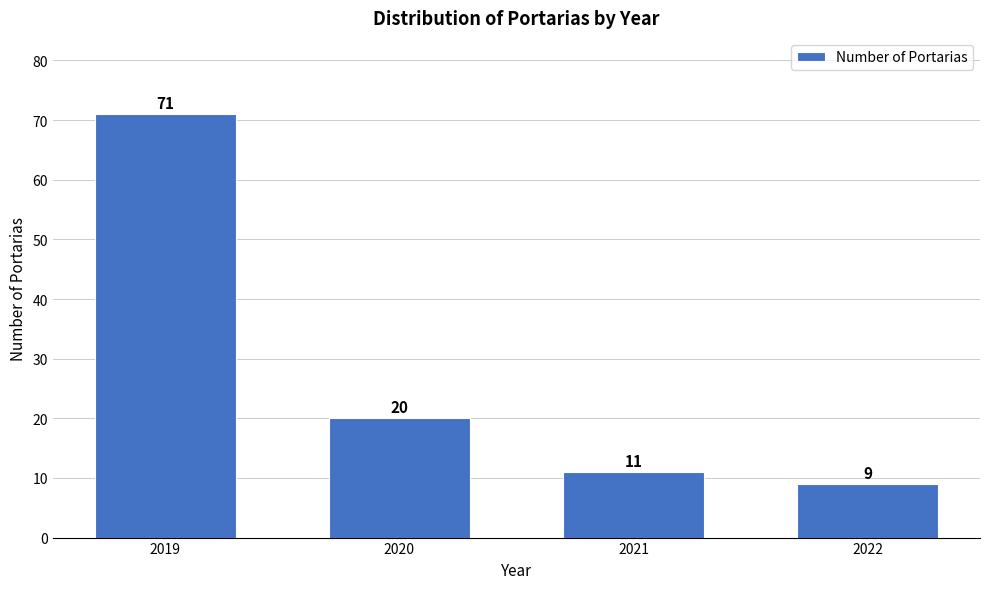

Reading right to left, transcribe all the data shown in this chart.

9	11	20	71